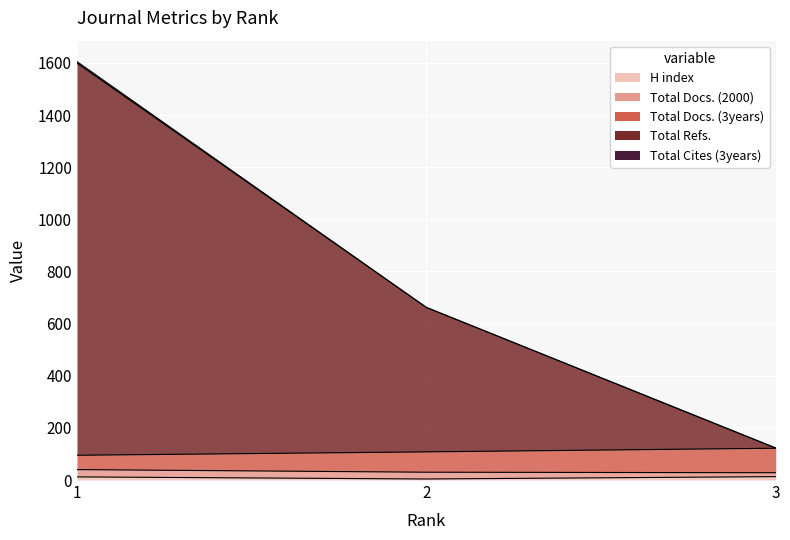

At which label is Total Refs. closest to 864?

2